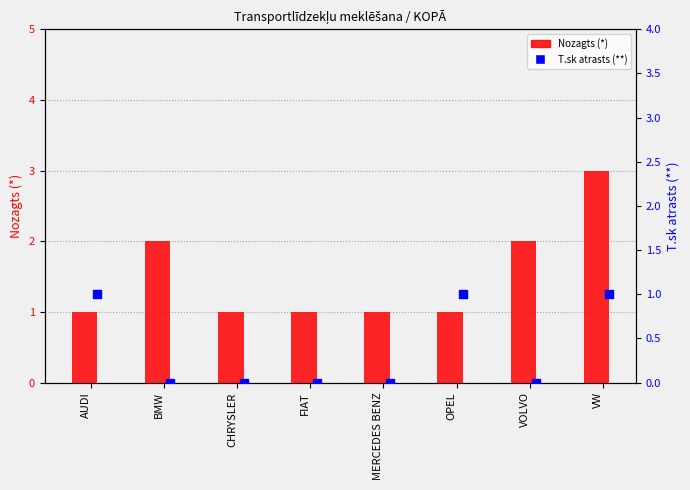

What is the change in value from BMW to OPEL?

-1